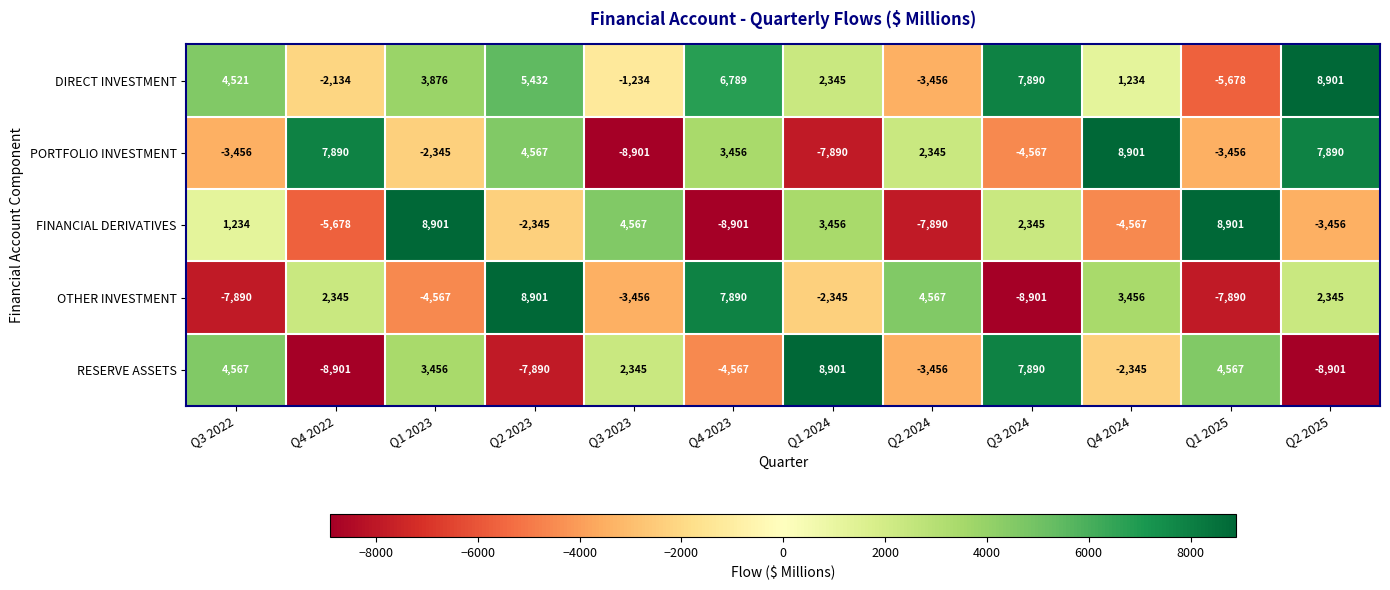

Rank the series at Q4 2023 from lowest to highest value.

FINANCIAL DERIVATIVES, RESERVE ASSETS, PORTFOLIO INVESTMENT, DIRECT INVESTMENT, OTHER INVESTMENT